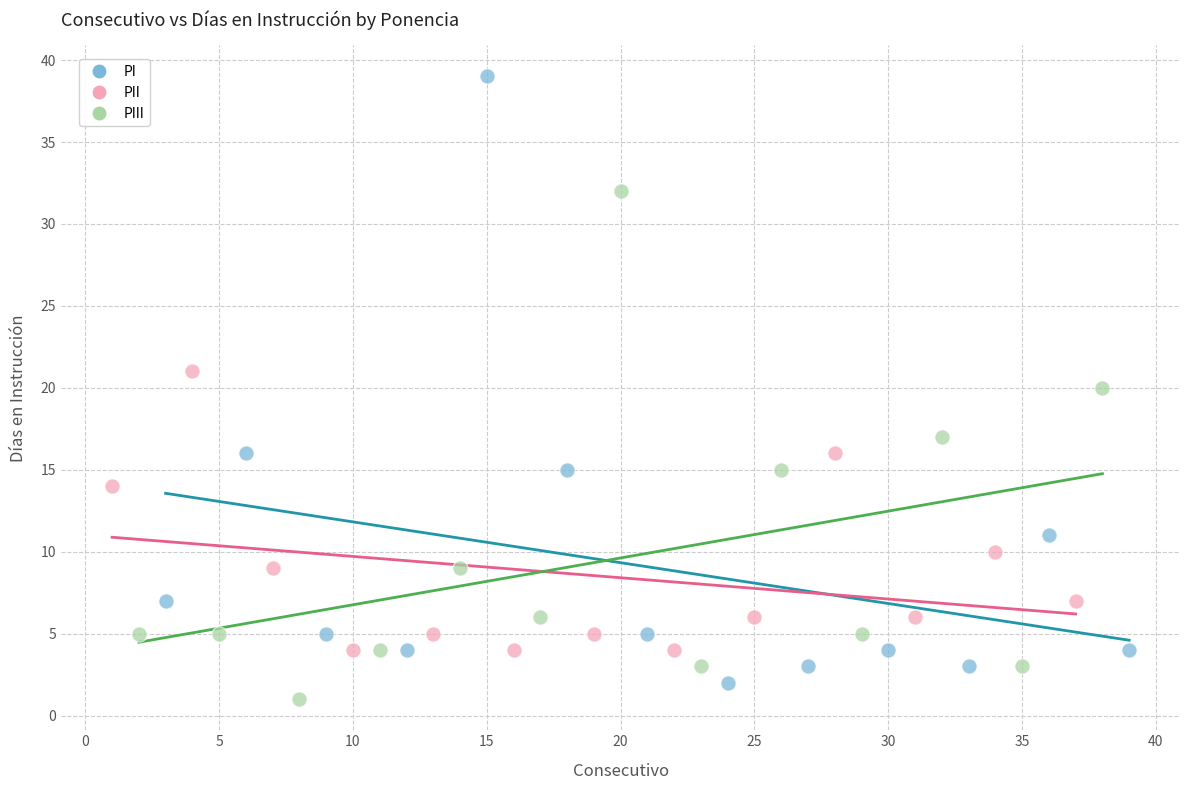

Which series reaches the minimum Y coordinate?

PIII